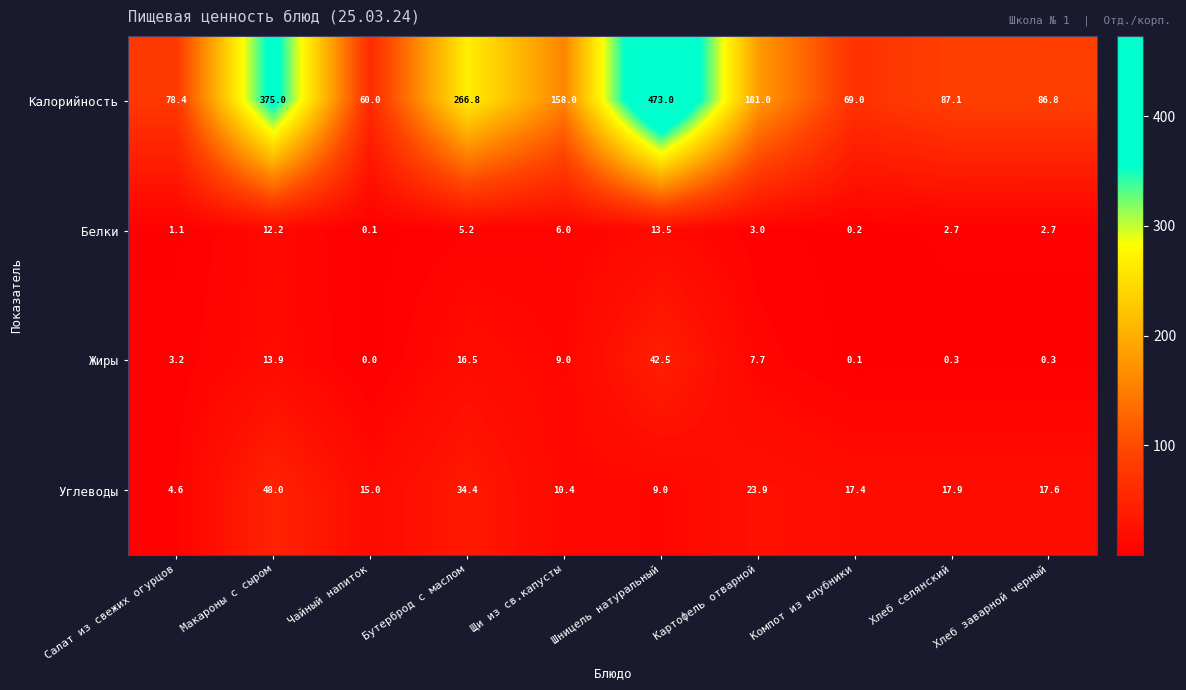

What is the total value across all series at Чайный напиток?

75.1